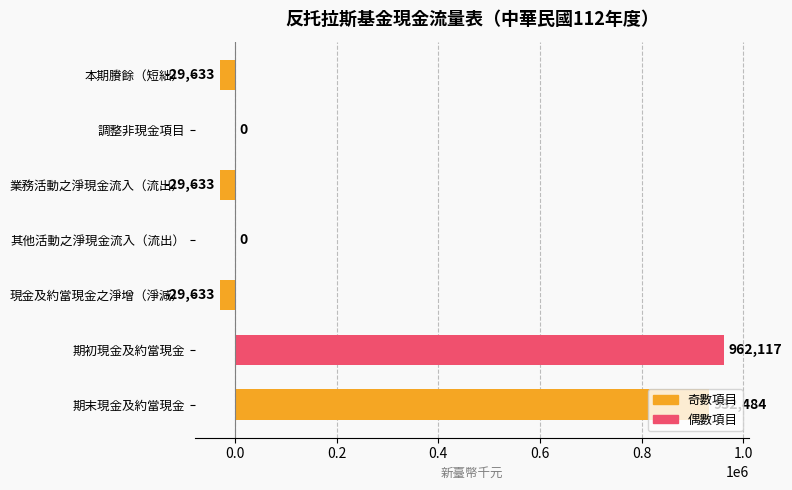

Are the bars horizontal?

Yes